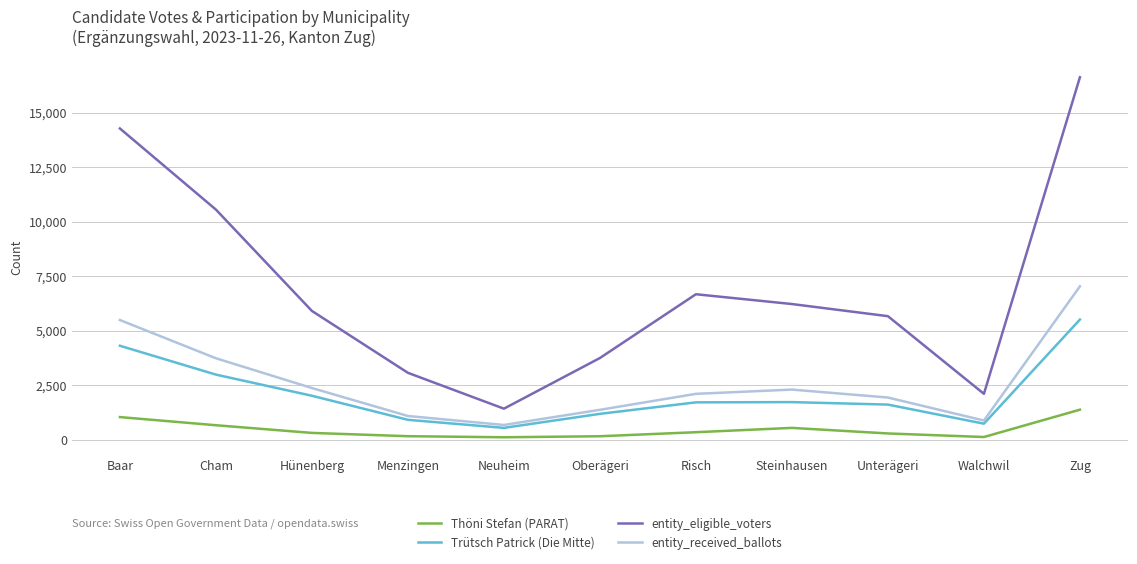

Read the entity_eligible_voters value at Cham.

10558